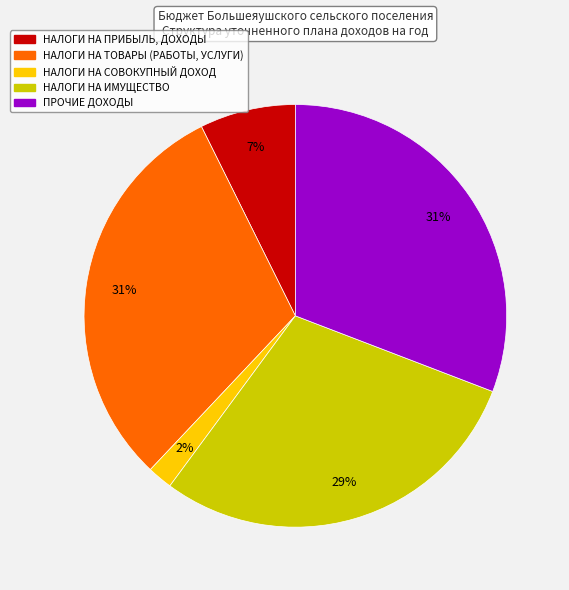

Does ПРОЧИЕ ДОХОДЫ represent more than half of the total?

No